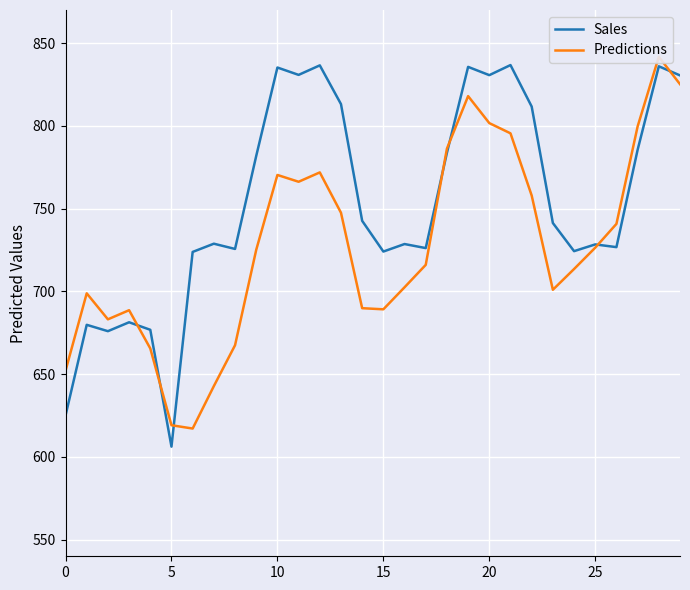

What is the minimum value shown in the chart?

606.2